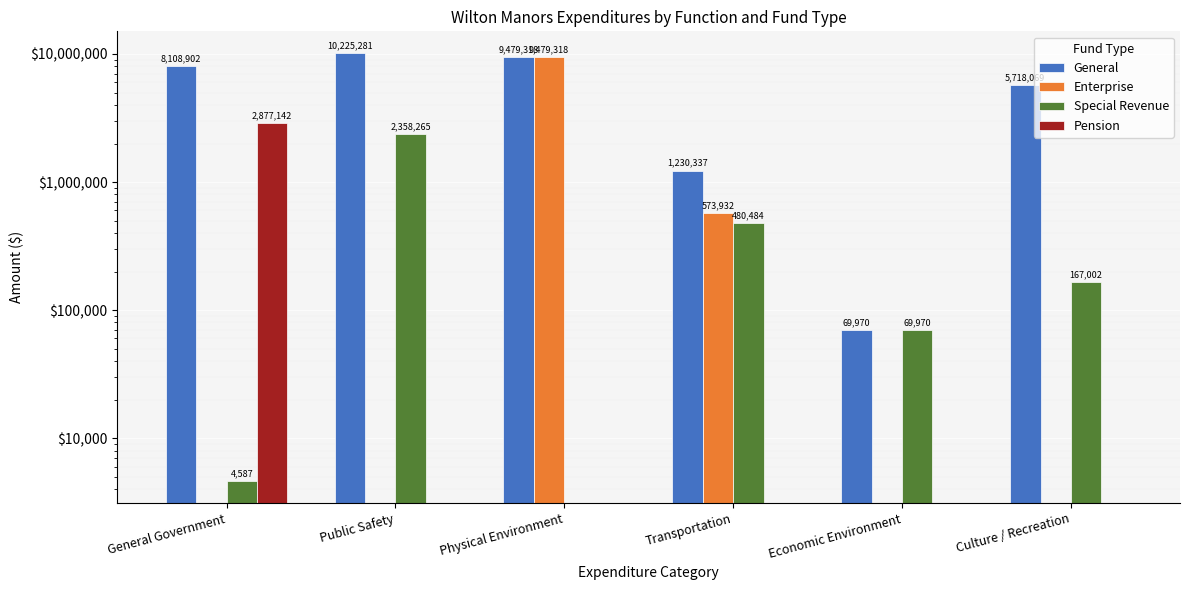

What is the difference between the highest and lowest values at Physical Environment?

9479318